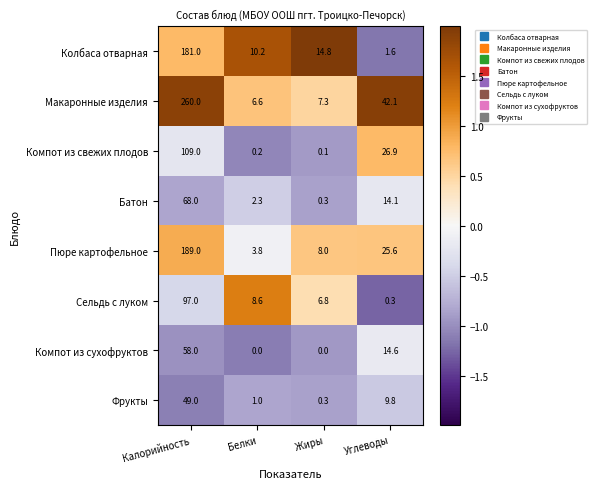

Is it true that Макаронные изделия equals 42.1 at Углеводы?

True